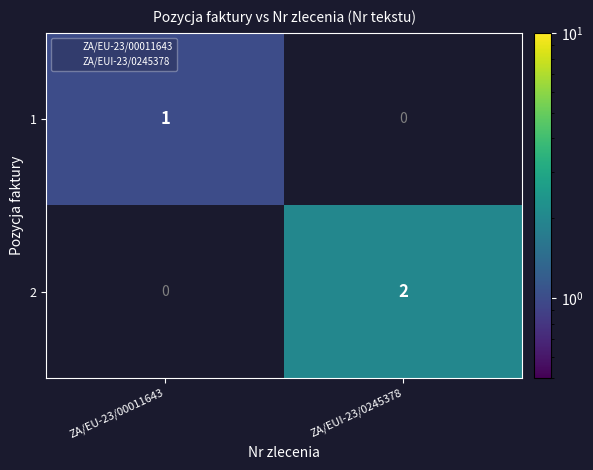

Where is 1 nearest to the value 0?

ZA/EUI-23/0245378